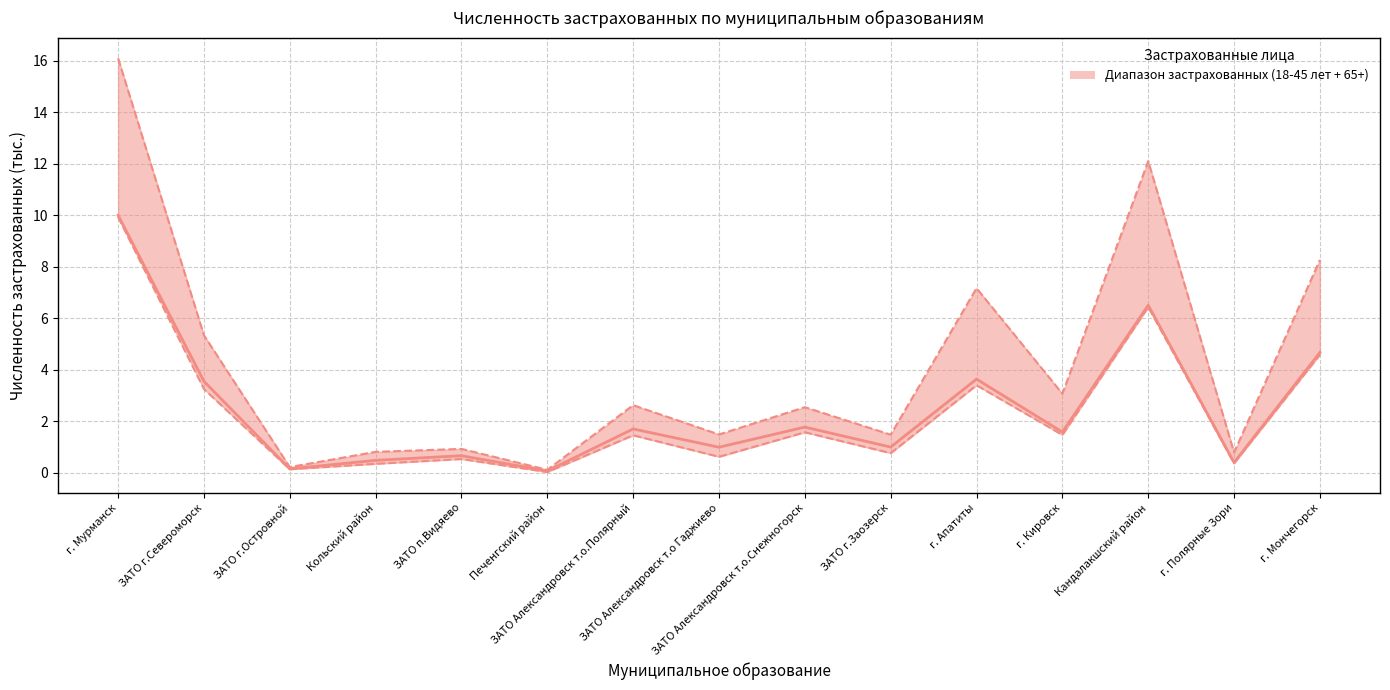

At which category does Верхняя граница reach its first local valley?

ЗАТО г.Островной